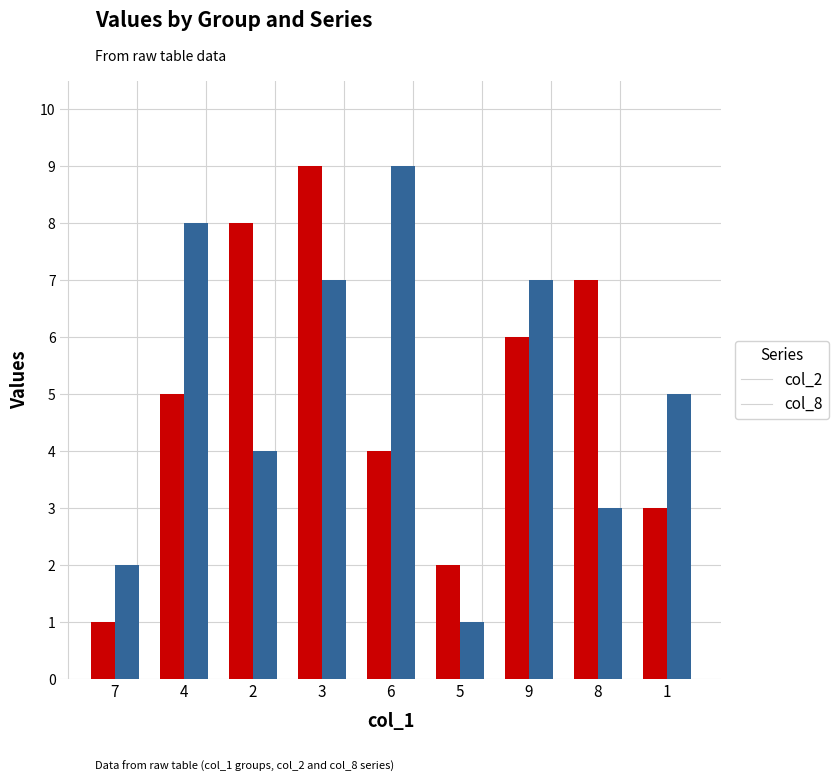

What position from the right is 4?

8